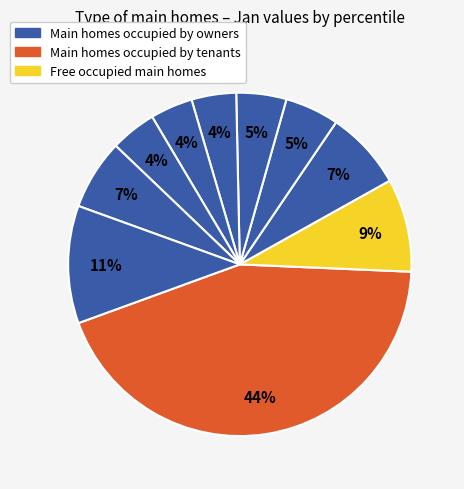

Is there any slice that represents more than half of the pie?

No